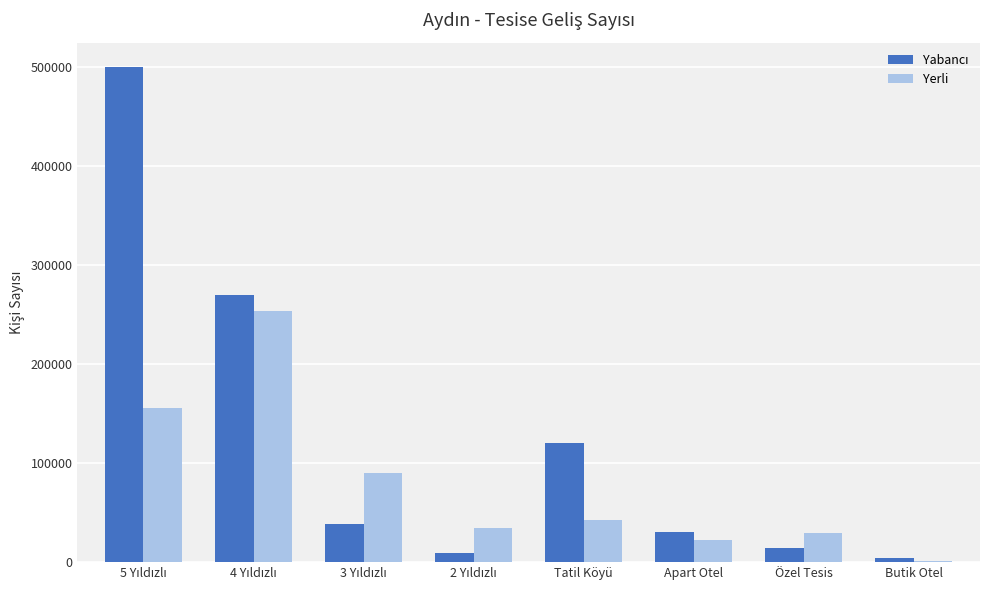

What is the difference between the maximum and second lowest values in the Yerli series?

231041